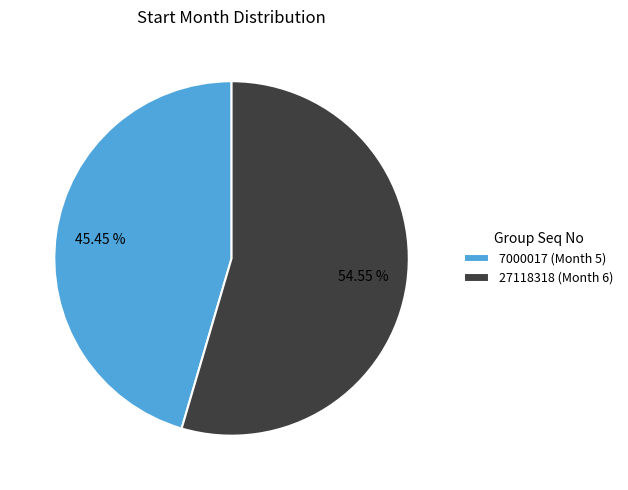

What is the total percentage of 27118318 and 7000017?

100.0%